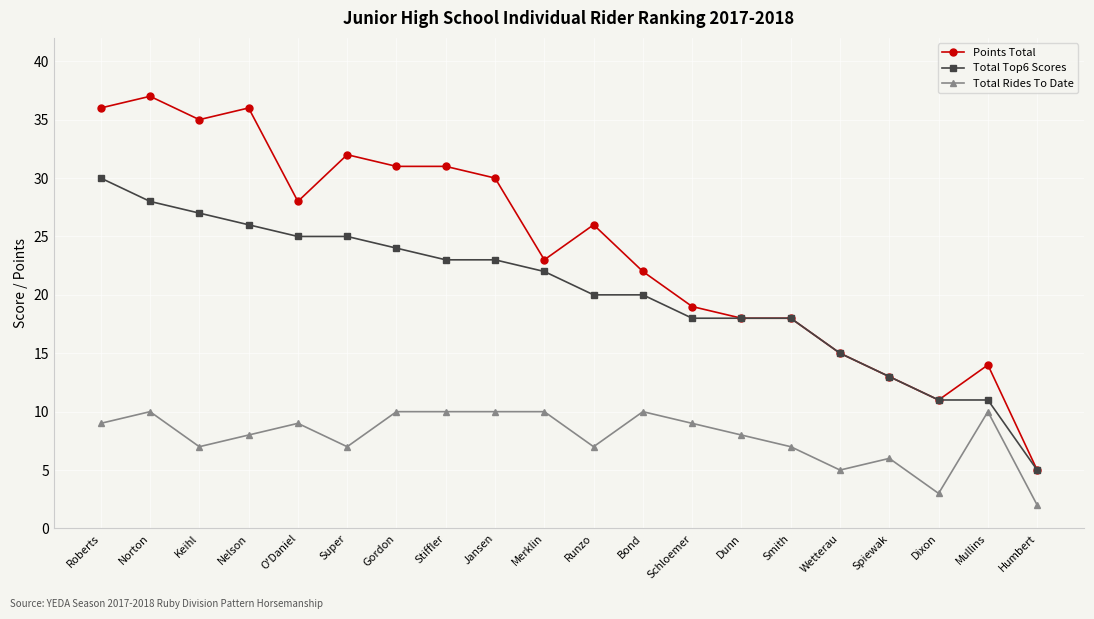

Which category has the highest value in the Total Top6 Scores series?

Roberts